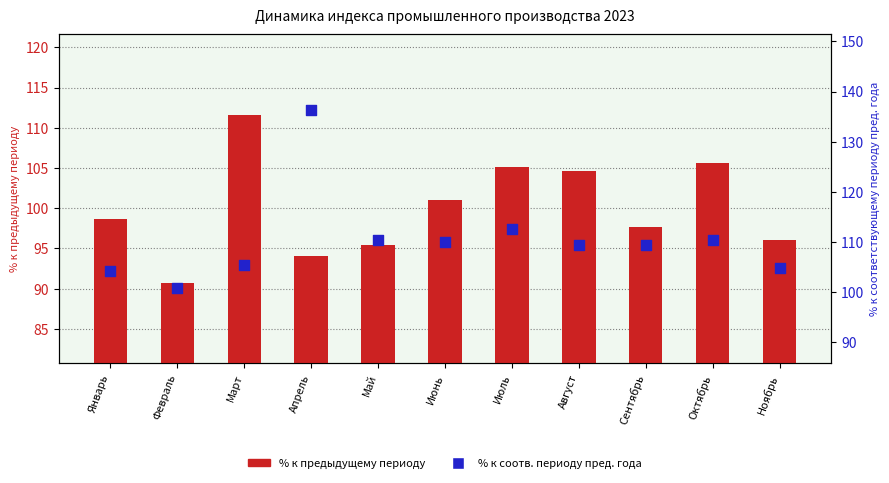

Is the value of % к соотв. периоду пред. года at Октябрь greater than the value of % к пред. периоду at Сентябрь?

Yes